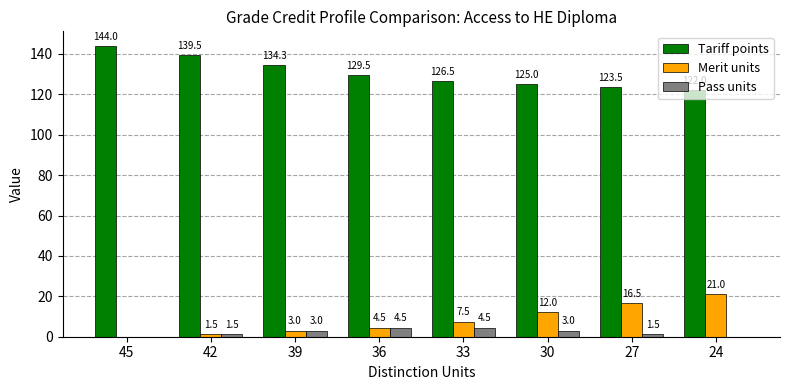

What is the maximum value for Tariff points?

144.0